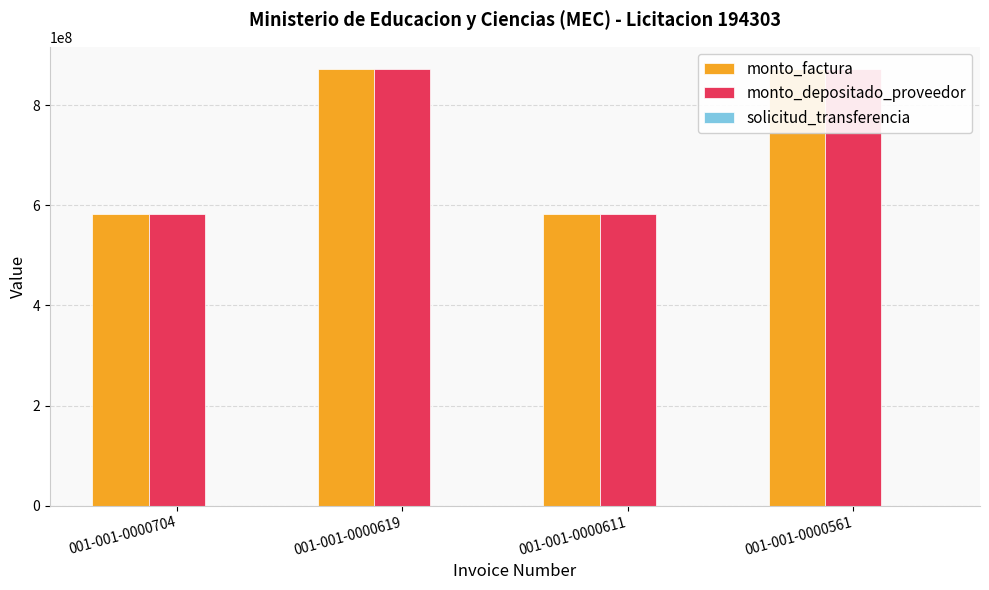

What is the difference between the maximum and minimum values in the monto_depositado_proveedor series?

291062530